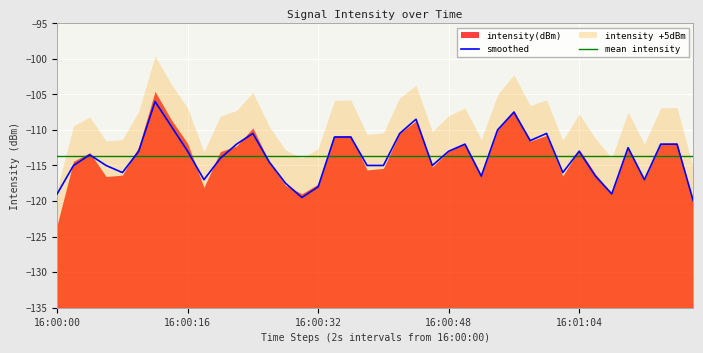

True or false: mean intensity has a value of -41.9 at 16:00:32.

False